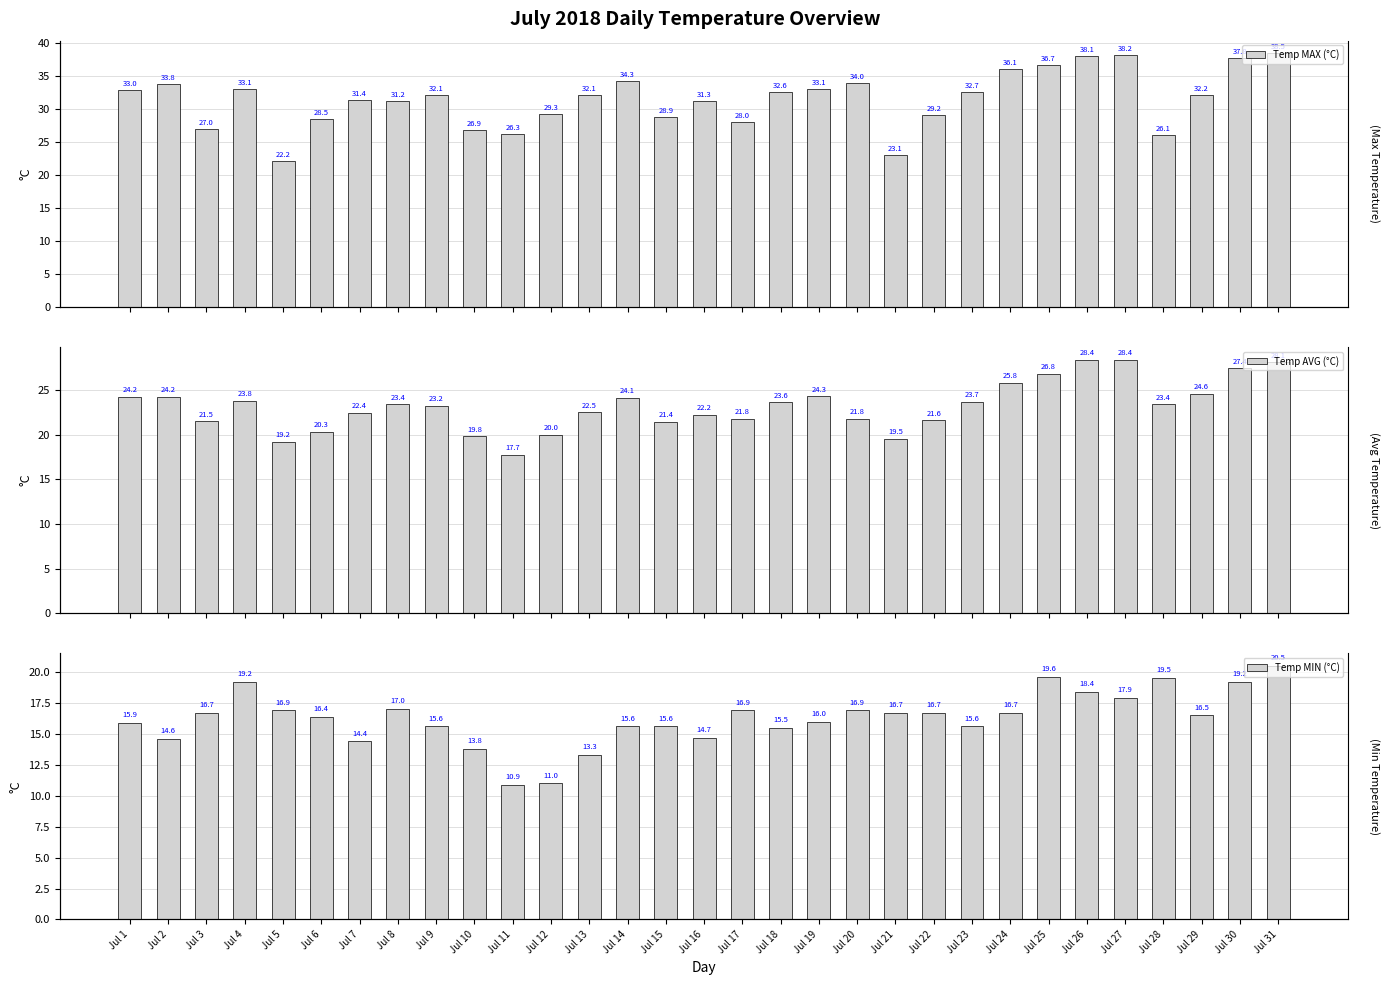

What is the value of the Temp MAX (°C) bar at the 24th from the left?

36.1